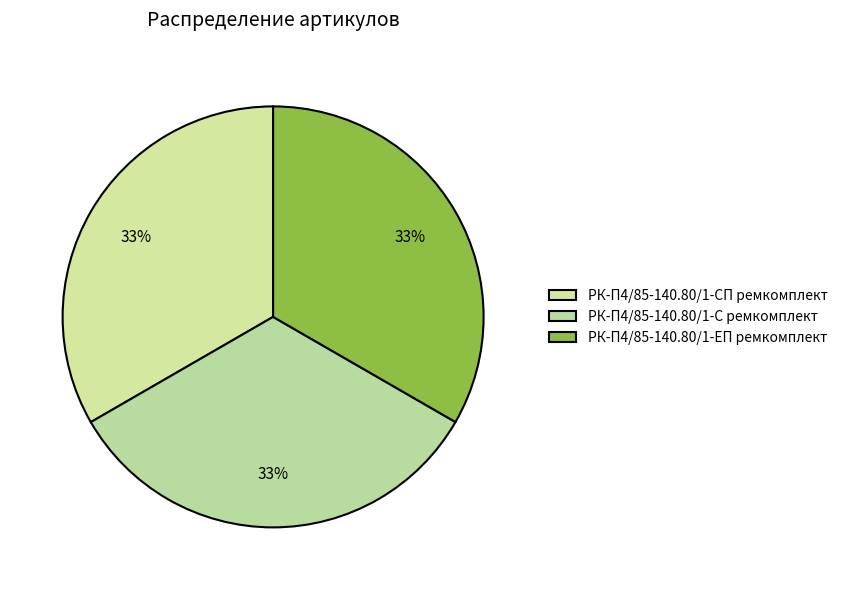

To the nearest percent, what is the combined percentage of РК-П4/85-140.80/1-С ремкомплект and РК-П4/85-140.80/1-СП ремкомплект?

67%